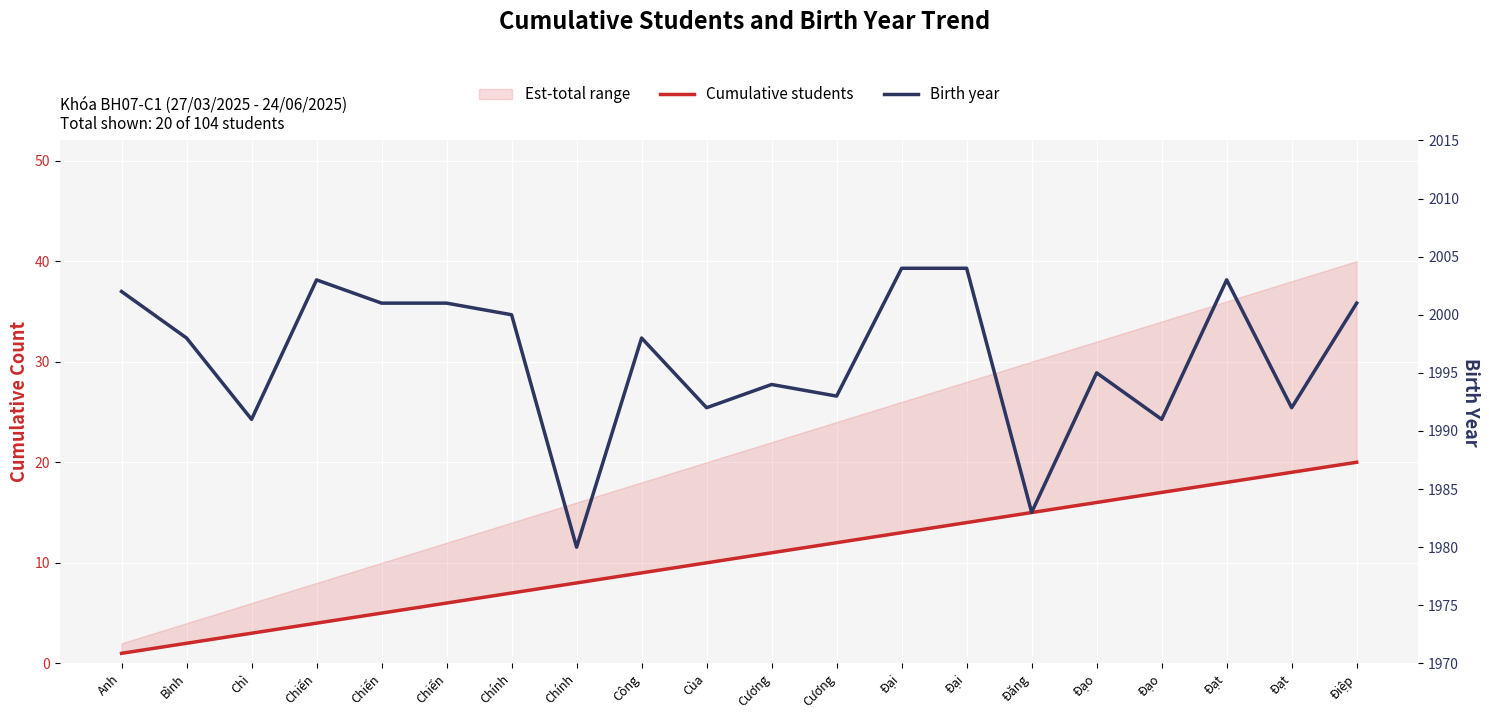

Is the value of Cumulative students at Cương greater than the value of Birth year at Điệp?

No